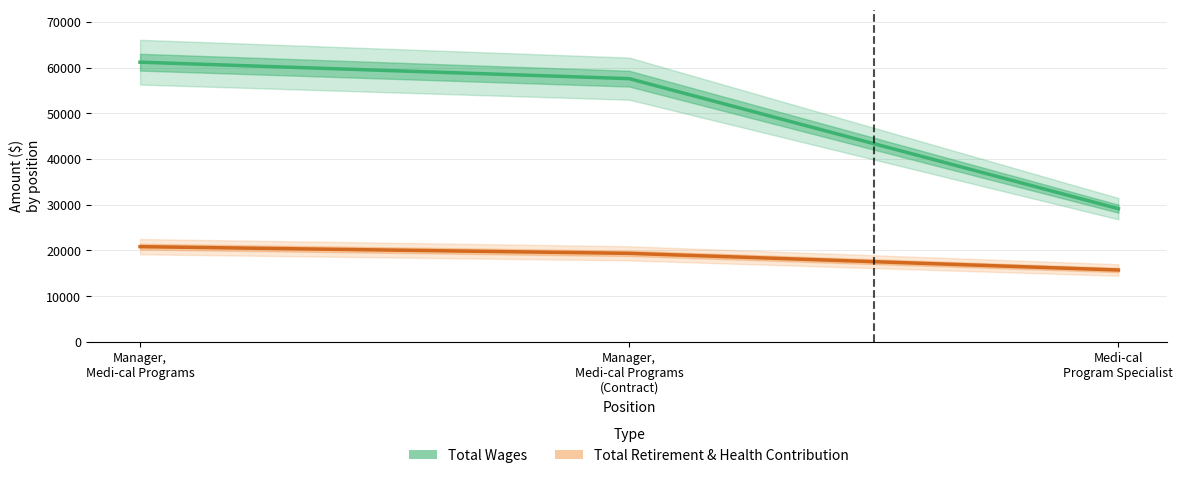

At Manager,
Medi-cal Programs
(Contract), list the series in order from largest to smallest.

Total Wages, Total Retirement & Health Contribution